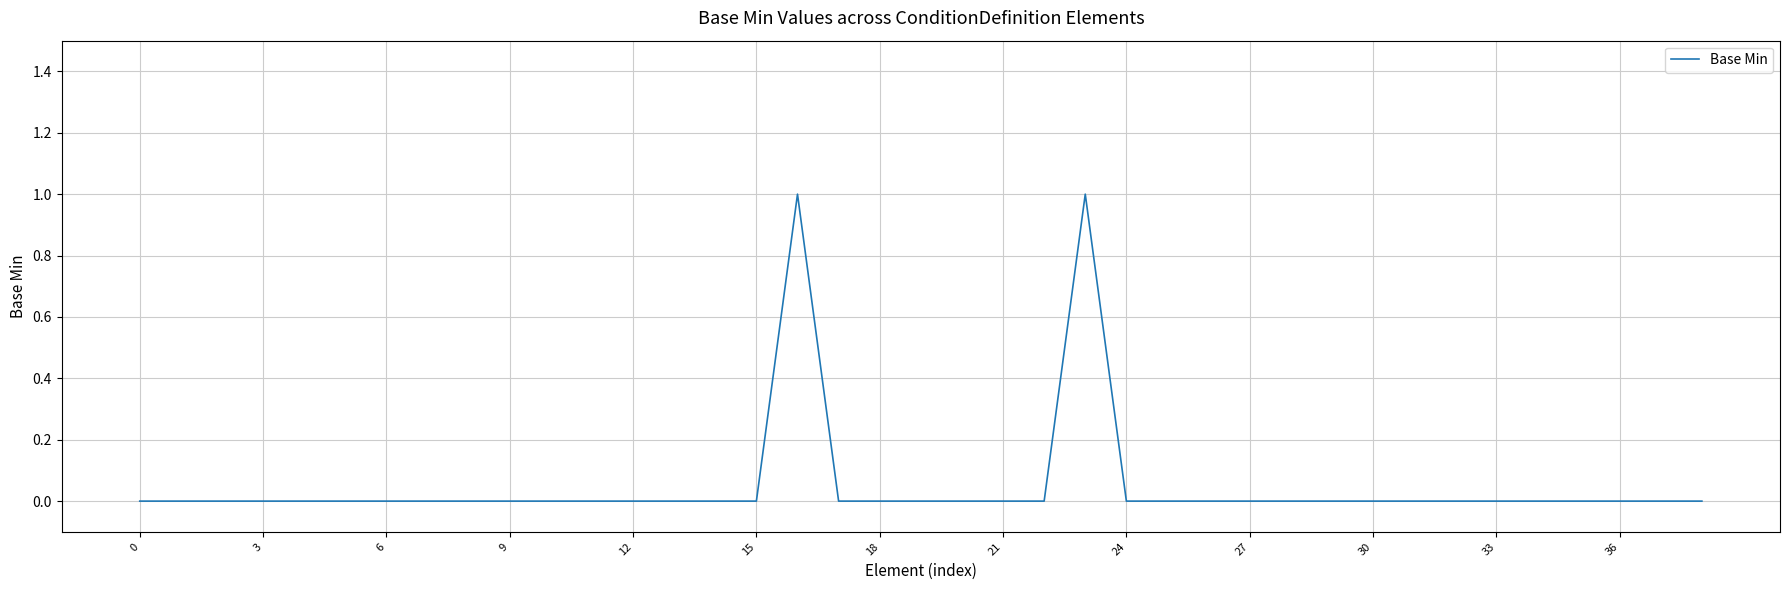

How many lines are shown in the chart?

1